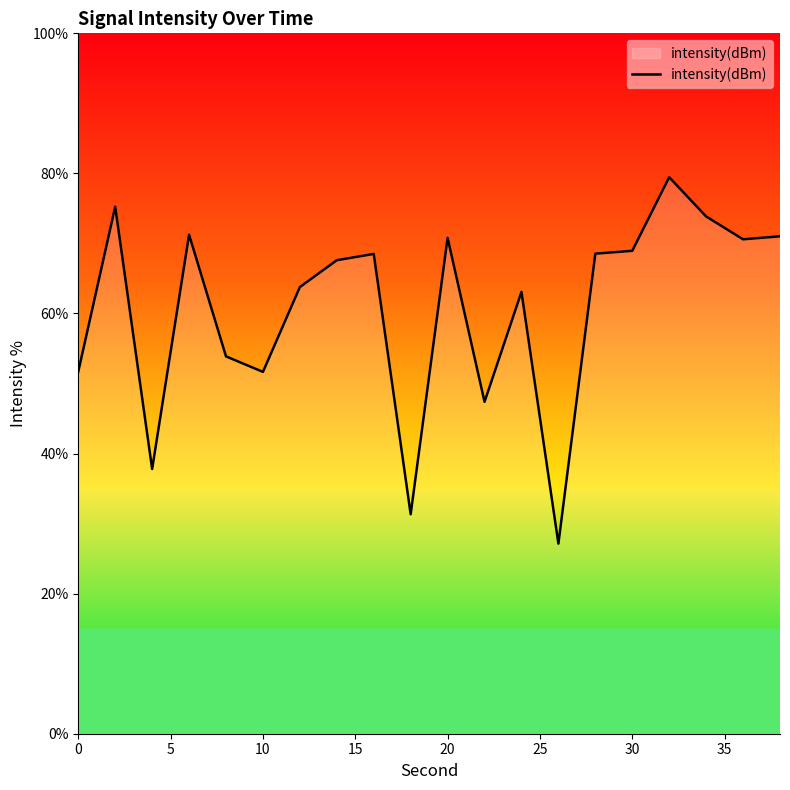

What is the smallest value displayed?

27.1